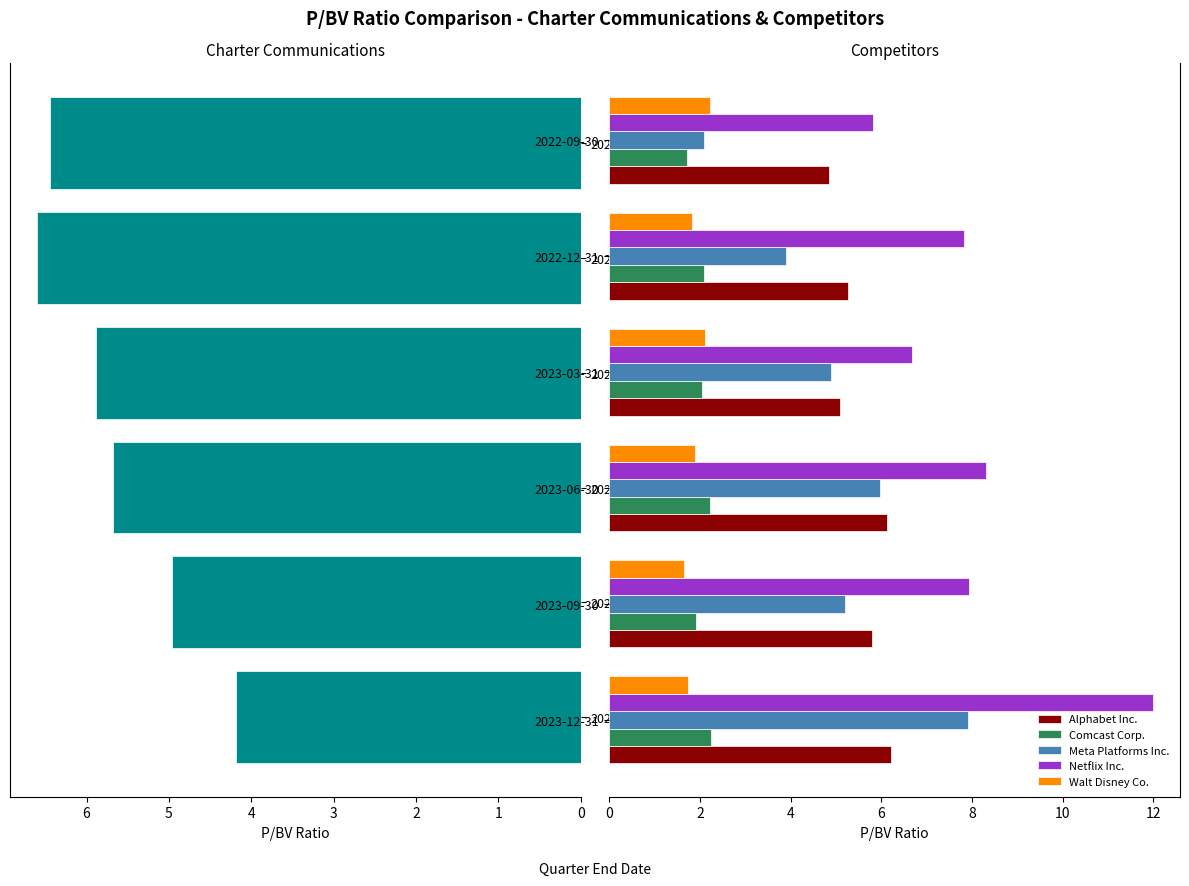

Rank the categories by Meta Platforms Inc. value from lowest to highest.

2022-09-30, 2022-12-31, 2023-03-31, 2023-09-30, 2023-06-30, 2023-12-31